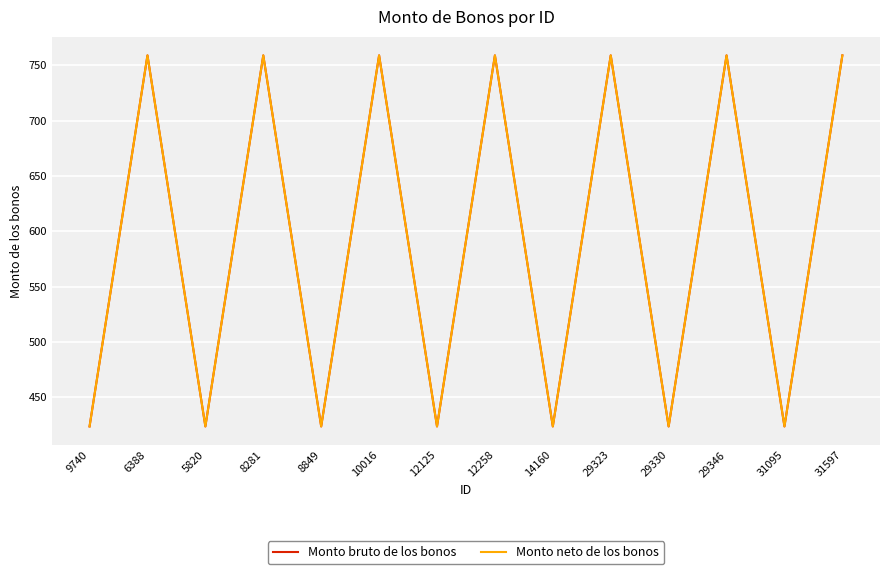

What is the label of the 8th point from the left?

12258